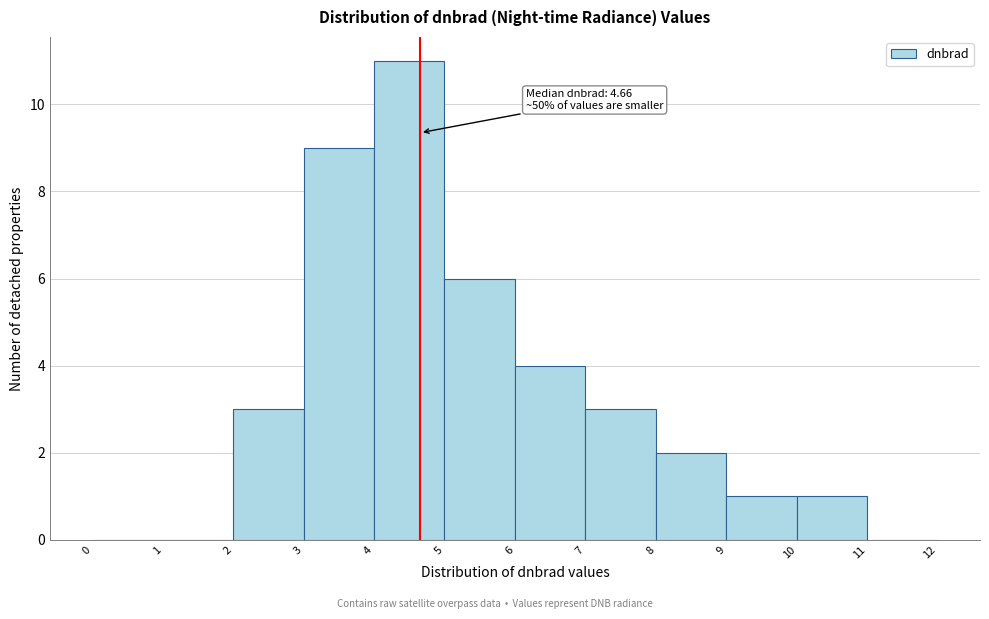

Over which range of the x-axis is the bar tallest?

4 to 5